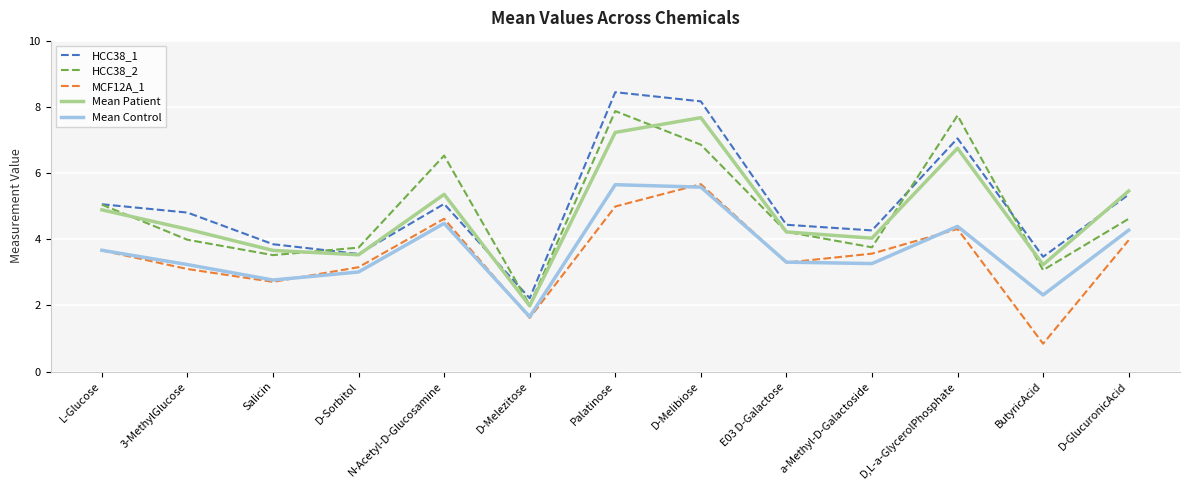

How many interior local valleys does the HCC38_1 series have?

4